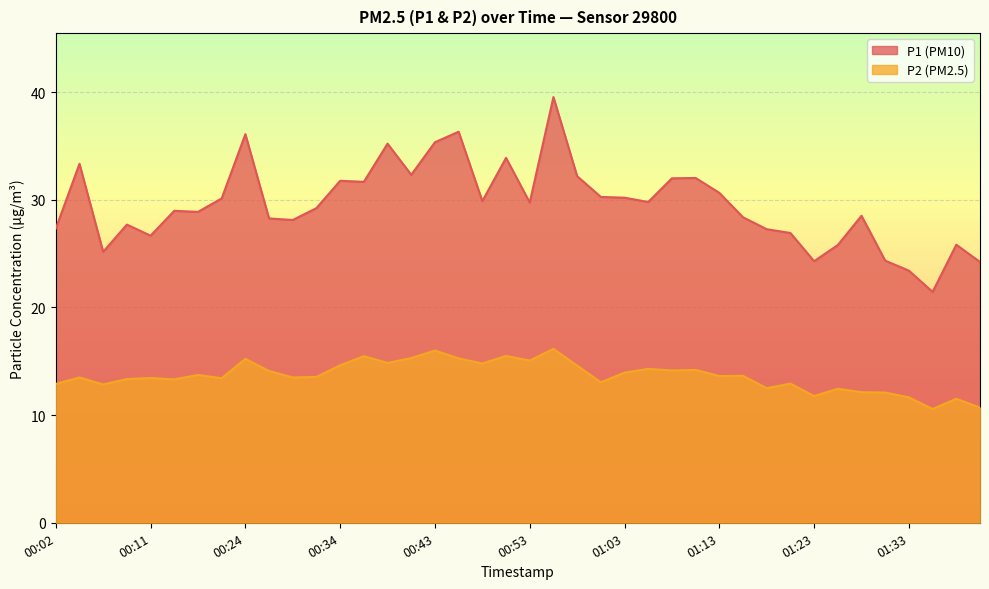

Which series has the largest total across all categories?

P1